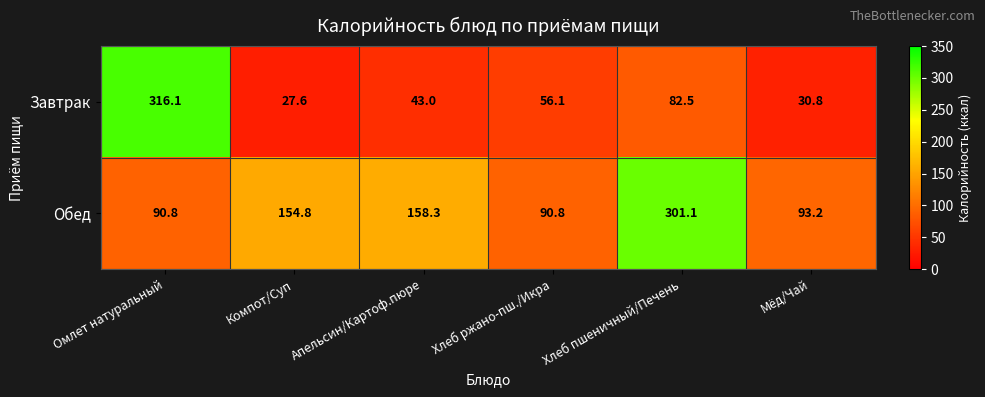

Read the Обед value at Мёд/Чай.

93.2